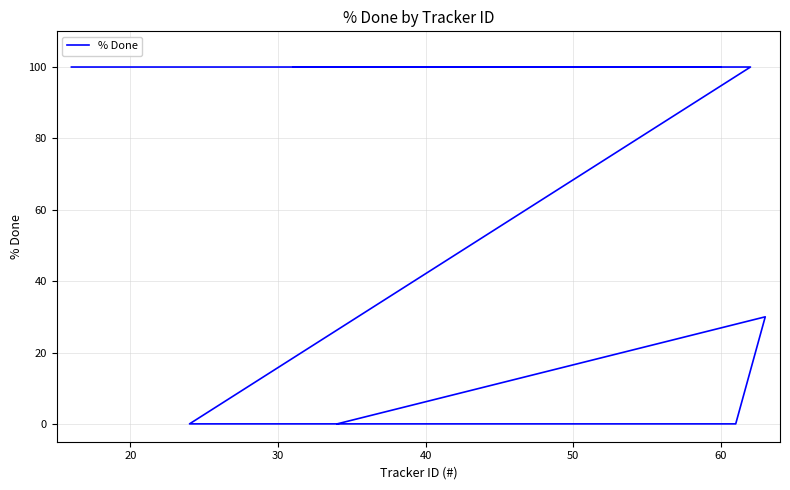

Reading left to right, what are all the values shown in this chart?

0	30	0	0	0	0	100	100	100	100	100	100	100	100	100	100	100	100	100	100	100	100	100	100	100	100	100